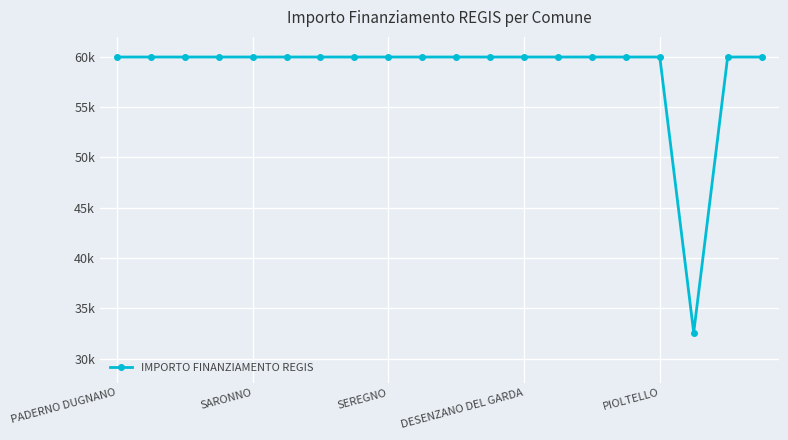

At which label is the value closest to 46277?

17